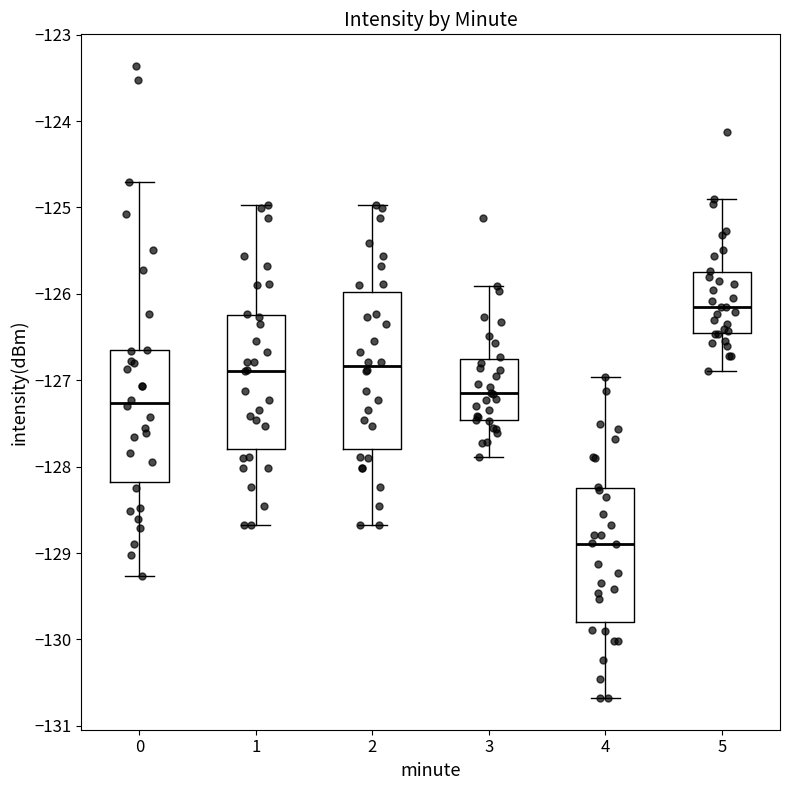

Reading left to right, read every box against the y-axis: the position of its median line, the range the box covers, and the ends of its whiskers. The values are not printed on the chart, so give them approximately, as read against the axis.

0: median -127.3, box -128.2 to -126.7, whiskers -129.3 to -124.7
1: median -126.9, box -127.8 to -126.2, whiskers -128.7 to -125.0
2: median -126.8, box -127.8 to -126.0, whiskers -128.7 to -125.0
3: median -127.2, box -127.5 to -126.7, whiskers -127.9 to -125.9
4: median -128.9, box -129.8 to -128.2, whiskers -130.7 to -127.0
5: median -126.2, box -126.5 to -125.7, whiskers -126.9 to -124.9